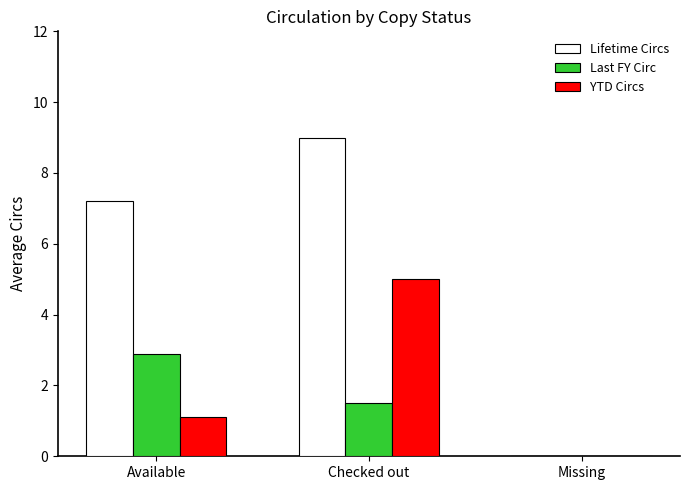

Reading left to right, extract all data points from this chart.

Lifetime Circs: Available=7.2	Checked out=9.0	Missing=0.0
Last FY Circ: Available=2.9	Checked out=1.5	Missing=0.0
YTD Circs: Available=1.1	Checked out=5.0	Missing=0.0